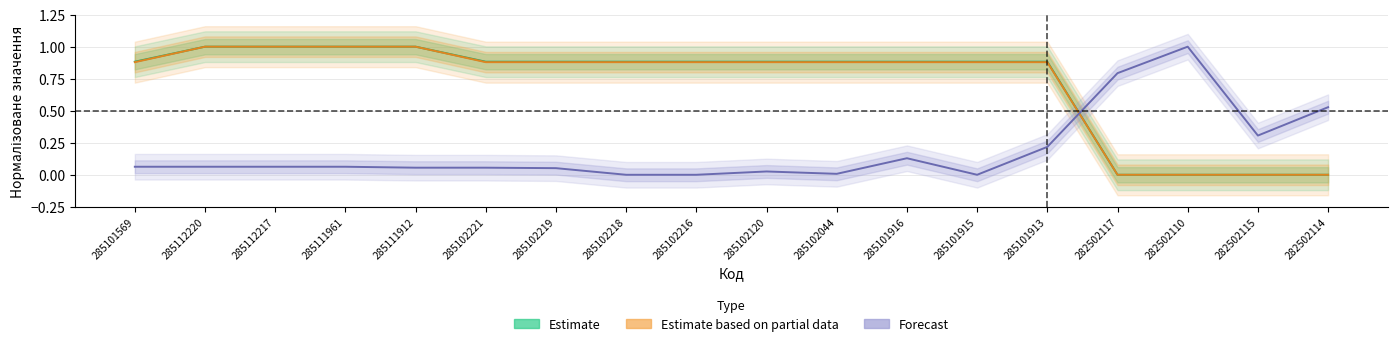

True or false: Estimate has more than 2 points higher than both neighbors.

False